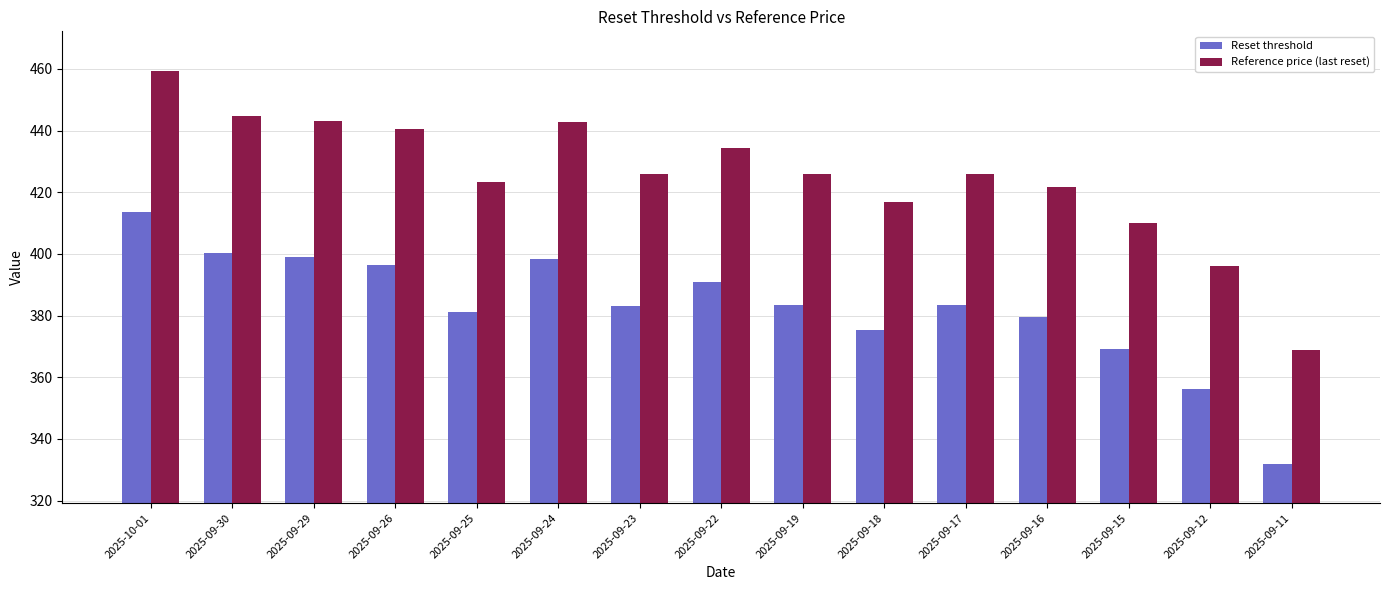

How many categories are shown in the chart?

15